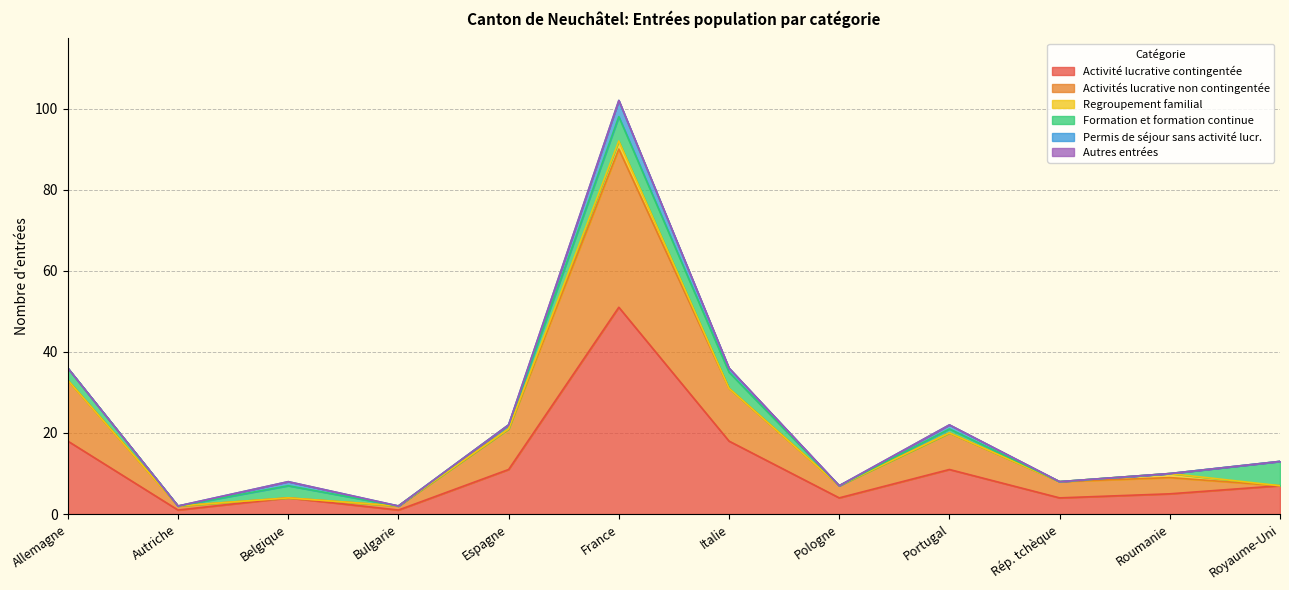

What is the highest value of the Activité lucrative contingentée series?

51